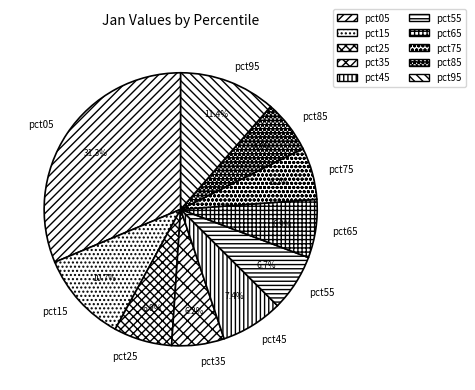

The pct15 slice represents 5% of the pie. True or false?

False